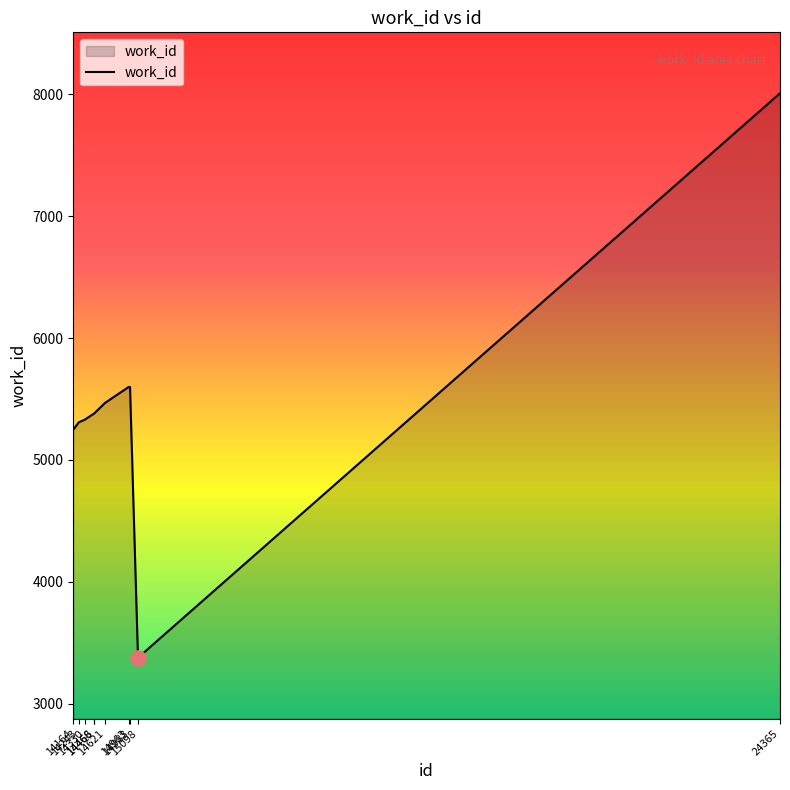

What is the ratio of the value at 24365 to the value at 14621?

1.5